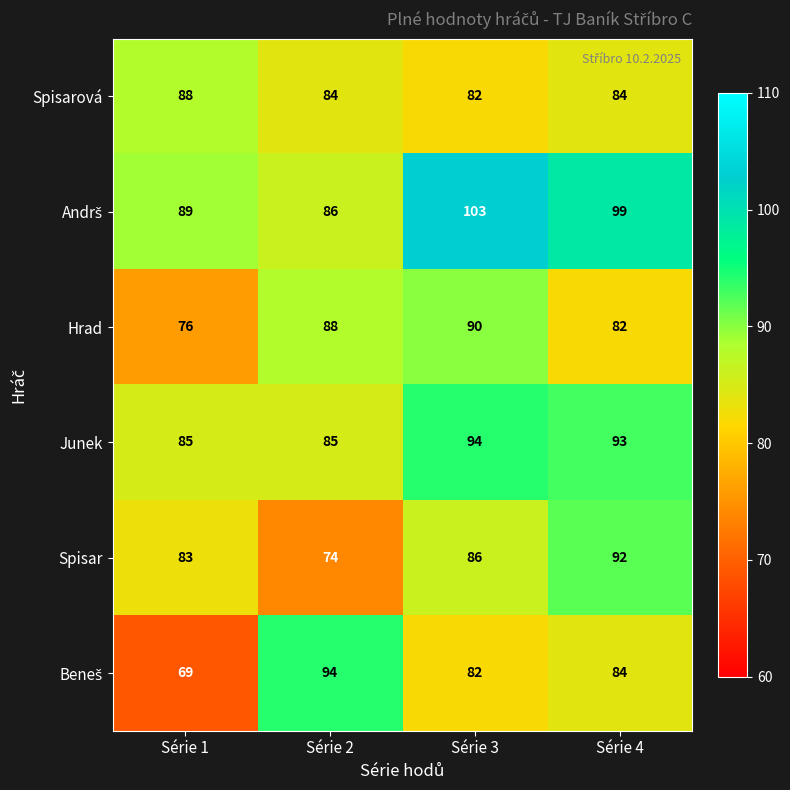

How many data points in Spisar are less than 86?

2